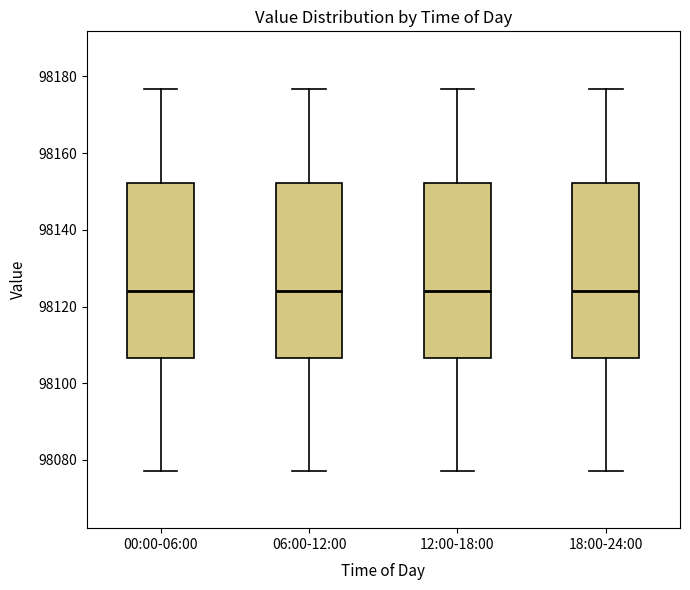

Where does the lower whisker of the box for 00:00-06:00 end on the y-axis? The values are not printed on the chart, so give them approximately, as read against the axis.

98078